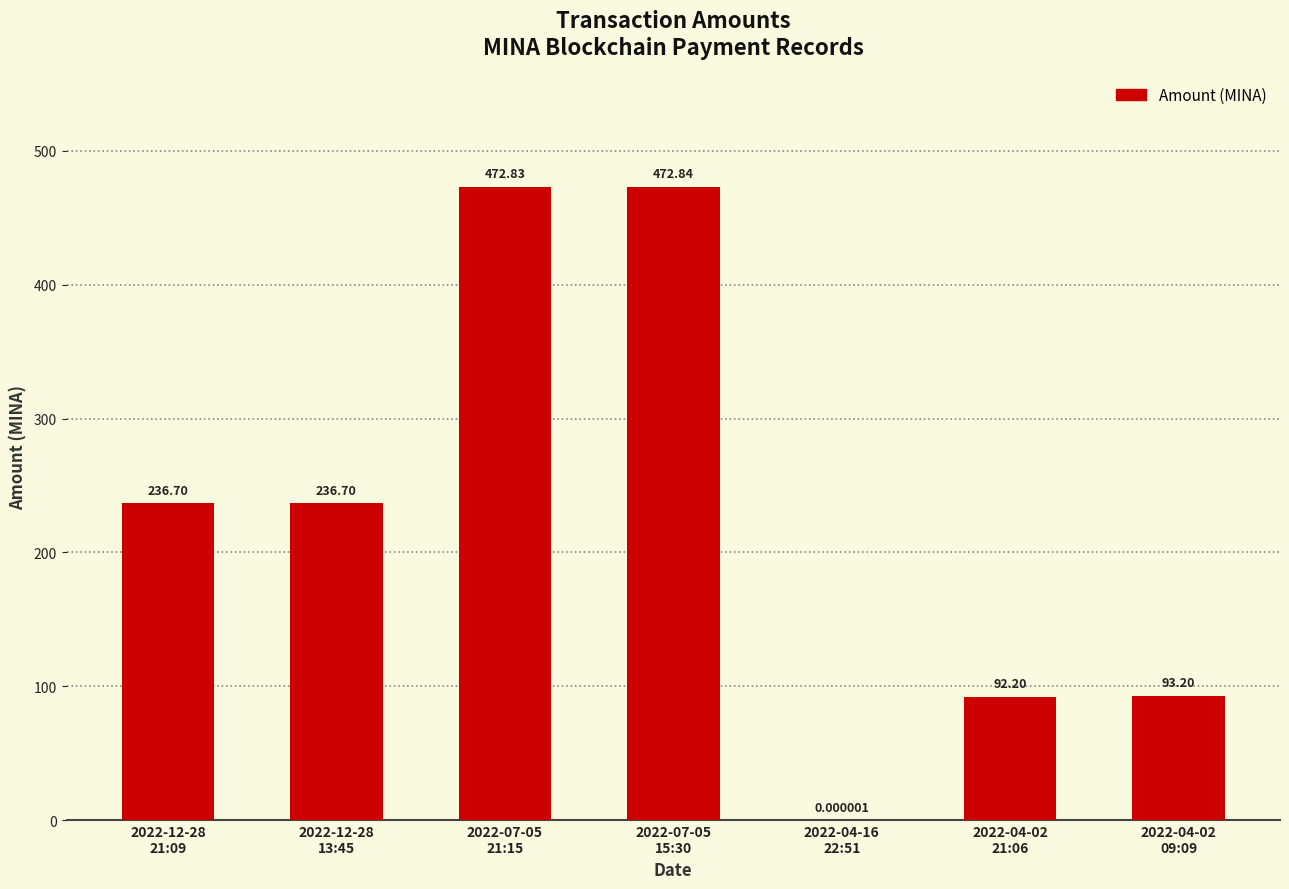

Approximately how many times larger is the value at 2022-07-05
21:15 compared to 2022-04-02
09:09?

5.1